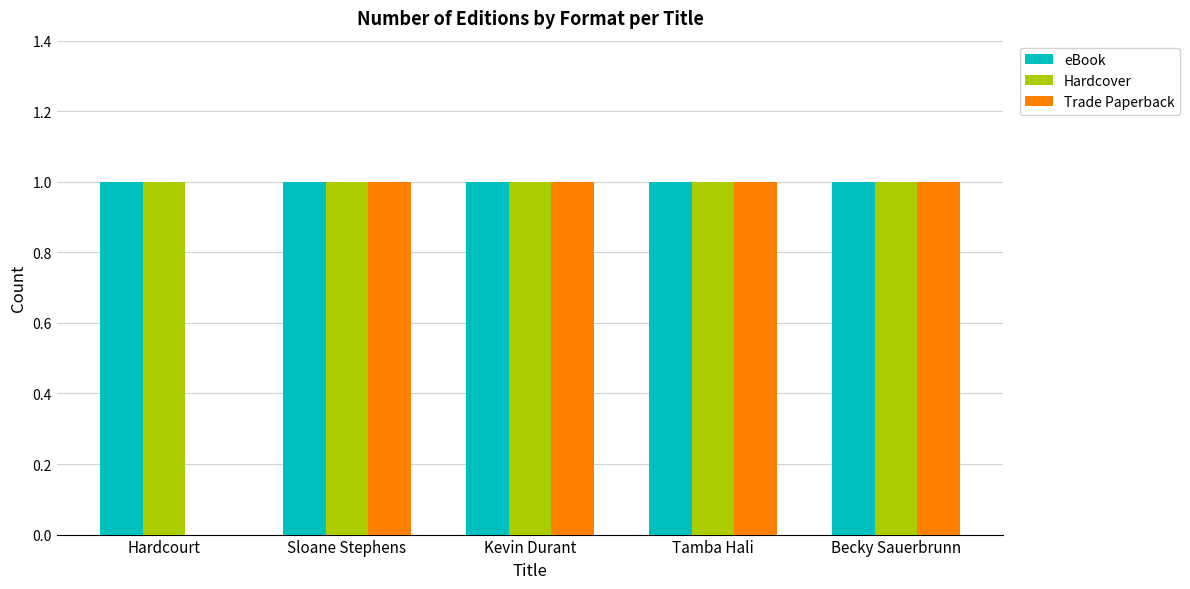

The eBook series shows 1 at Tamba Hali. True or false?

True